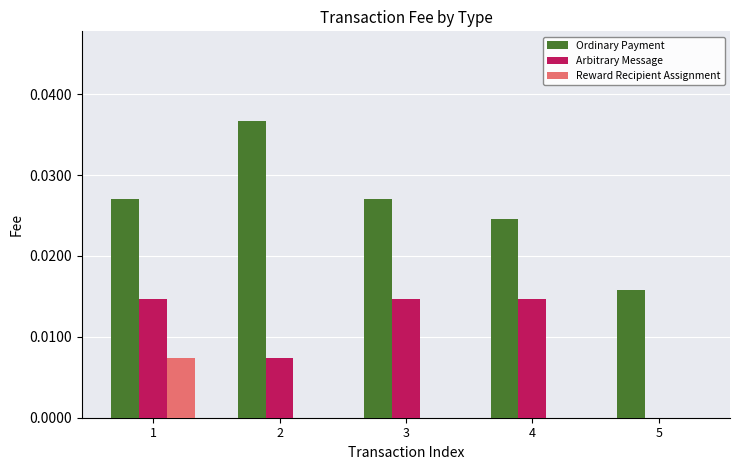

Which series changed the most between 4 and 5?

Arbitrary Message